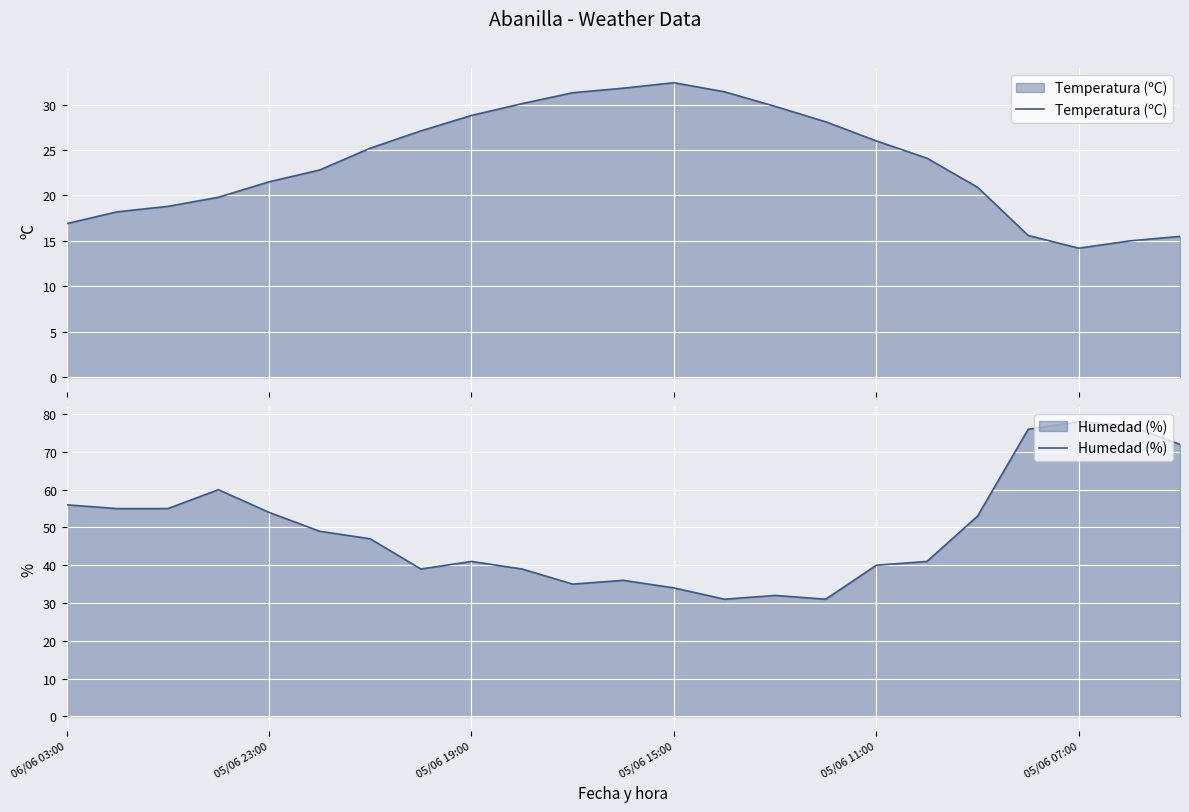

Where is the first local maximum for Temperatura (ºC)?

05/06 15:00